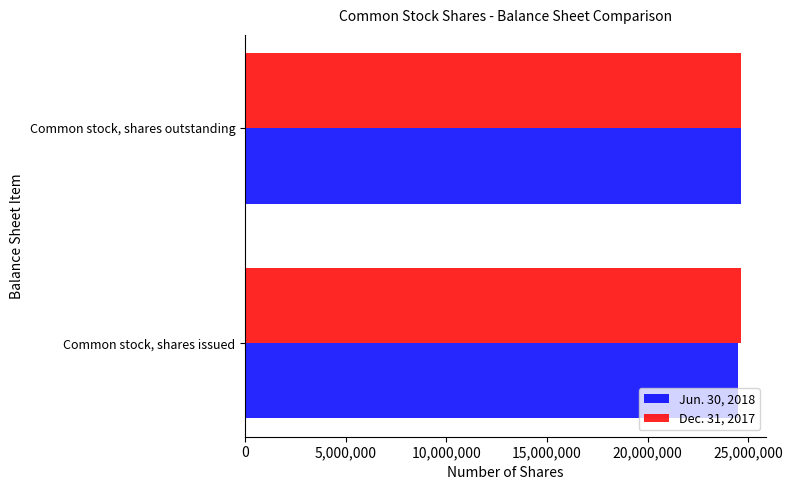

What are all the series names shown in the legend?

Jun. 30, 2018, Dec. 31, 2017